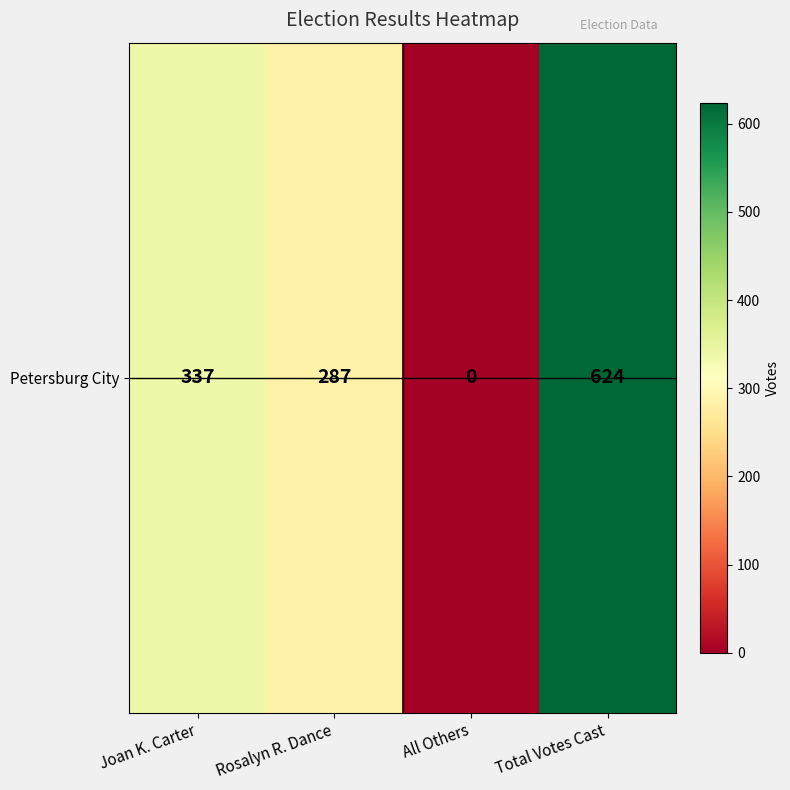

The value at All Others is 204. True or false?

False